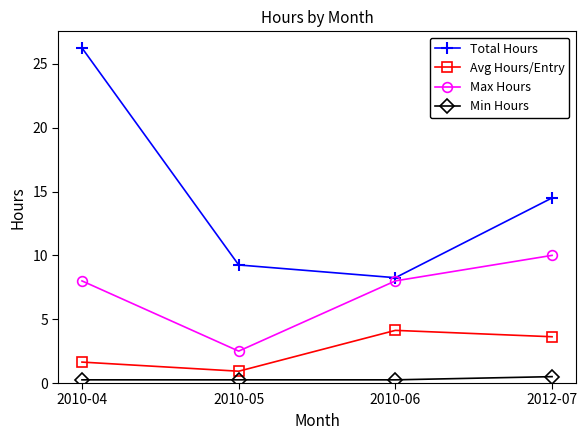

At which category does the chart reach its peak across all series?

2010-04